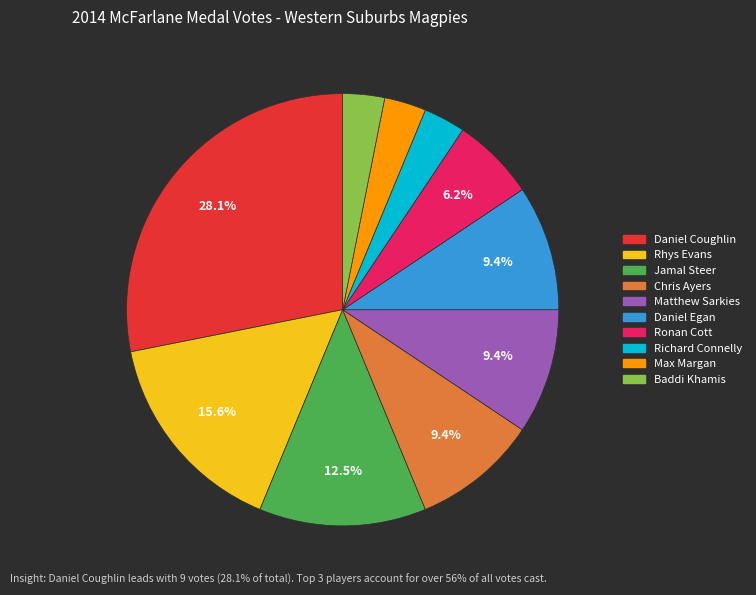

Is the sum of Jamal Steer and Ronan Cott greater than half?

No